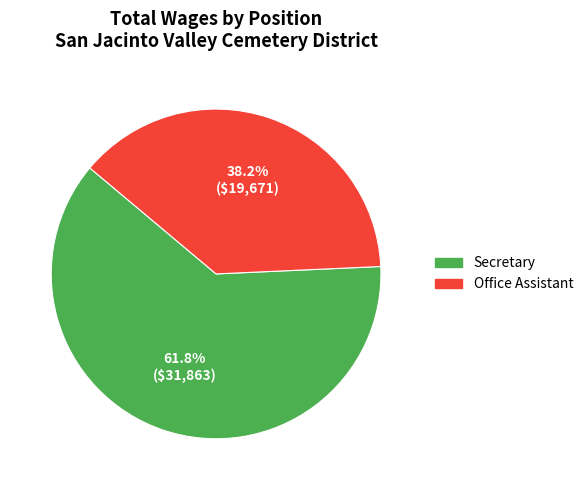

To the nearest percent, what is the difference between the largest and smallest slice percentages?

24%